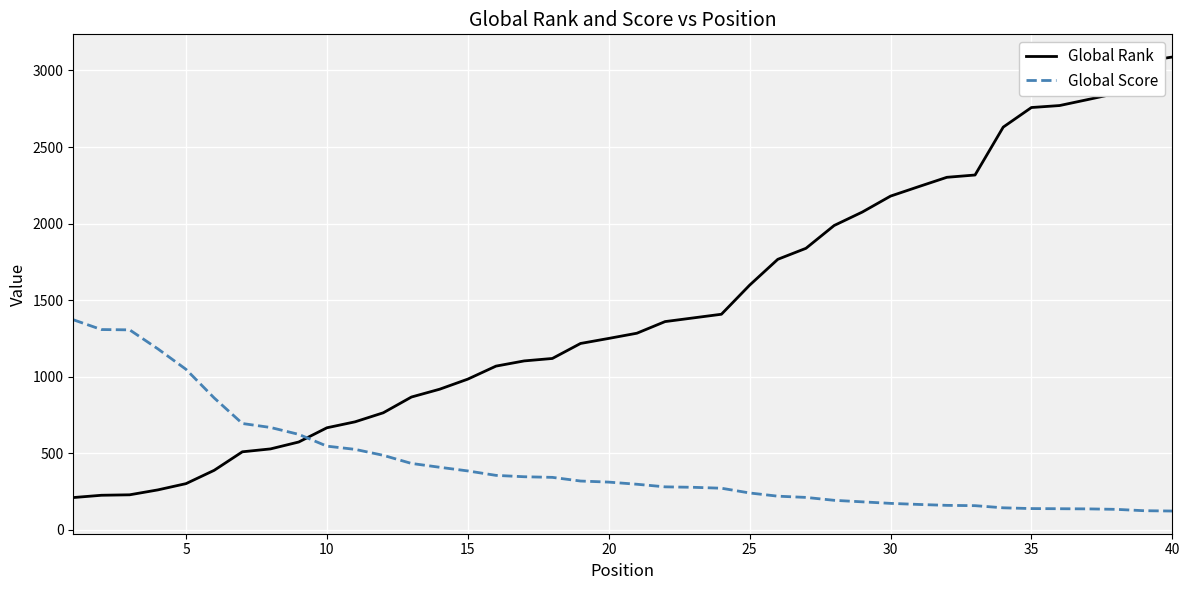

What is the maximum value for Global Score?

1371